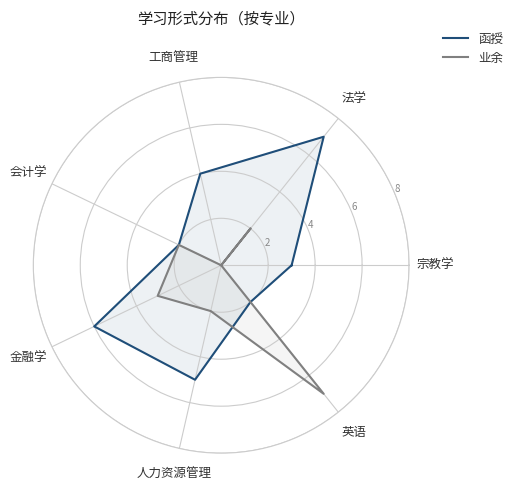

What is the difference between the maximum and minimum values in the 业余 series?

7